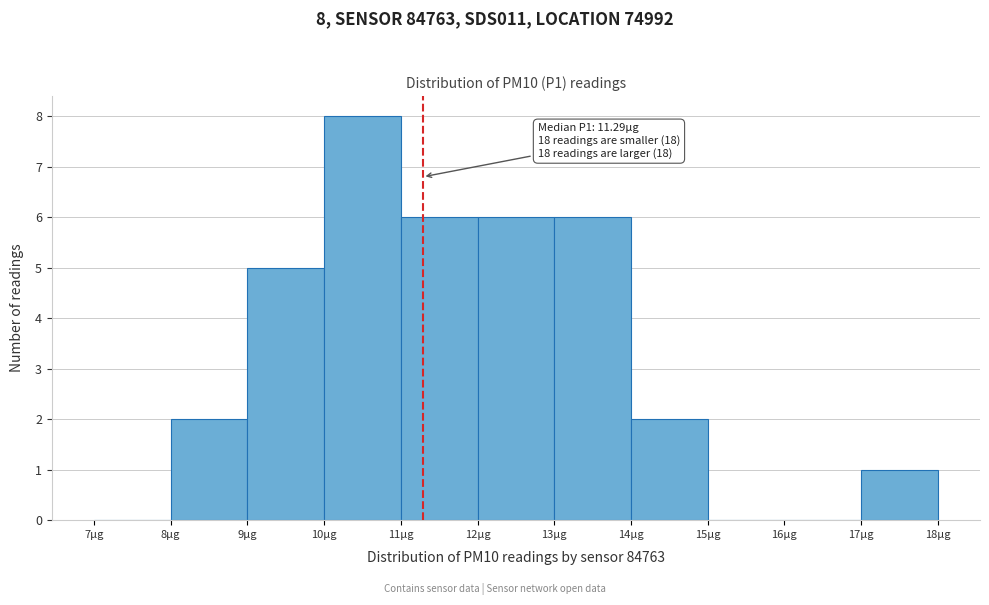

Which range on the x-axis has the tallest bar?

10 to 11